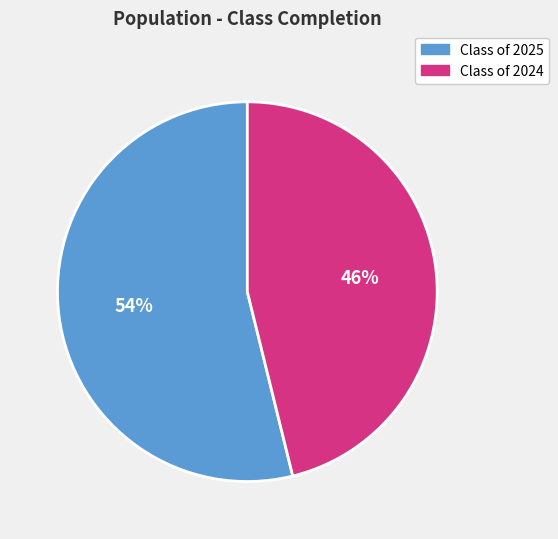

Does any single category account for the majority?

Yes